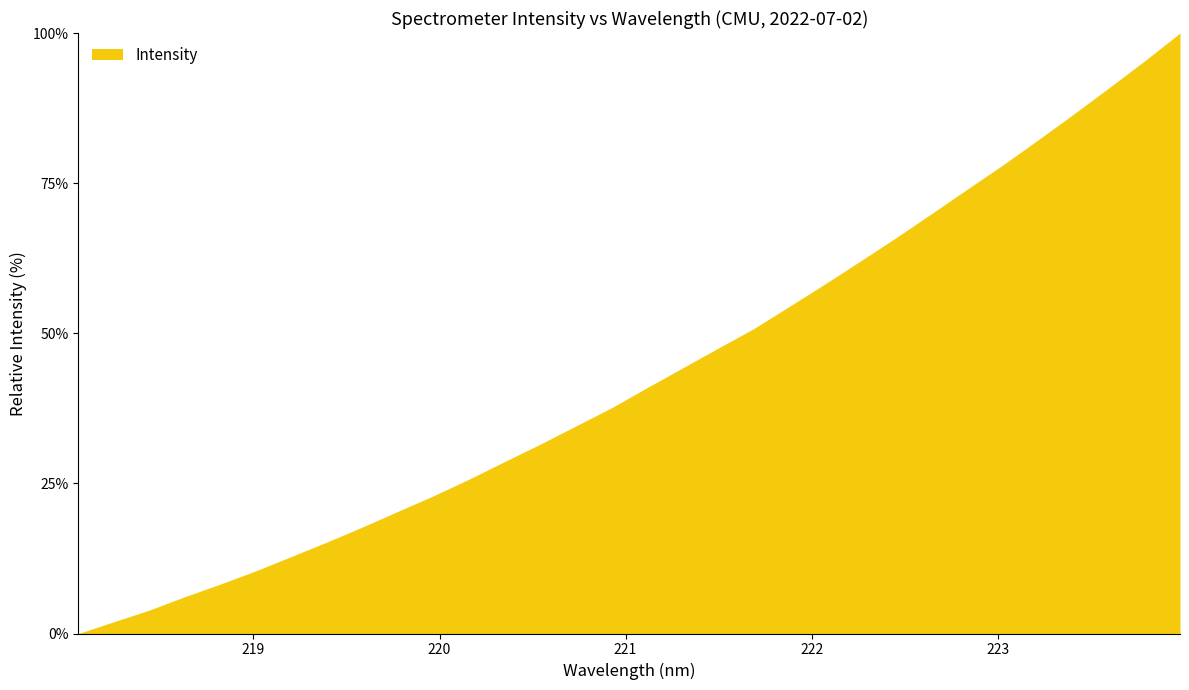

Reading left to right, list all the values displayed in this chart.

0.0	2.0	3.9	6.2	8.3	10.5	12.9	15.3	17.8	20.4	23.0	25.8	28.7	31.6	34.6	37.6	41.0	44.3	47.6	50.8	54.5	58.2	62.0	65.9	69.9	74.0	78.0	82.2	86.5	90.9	95.4	100.0